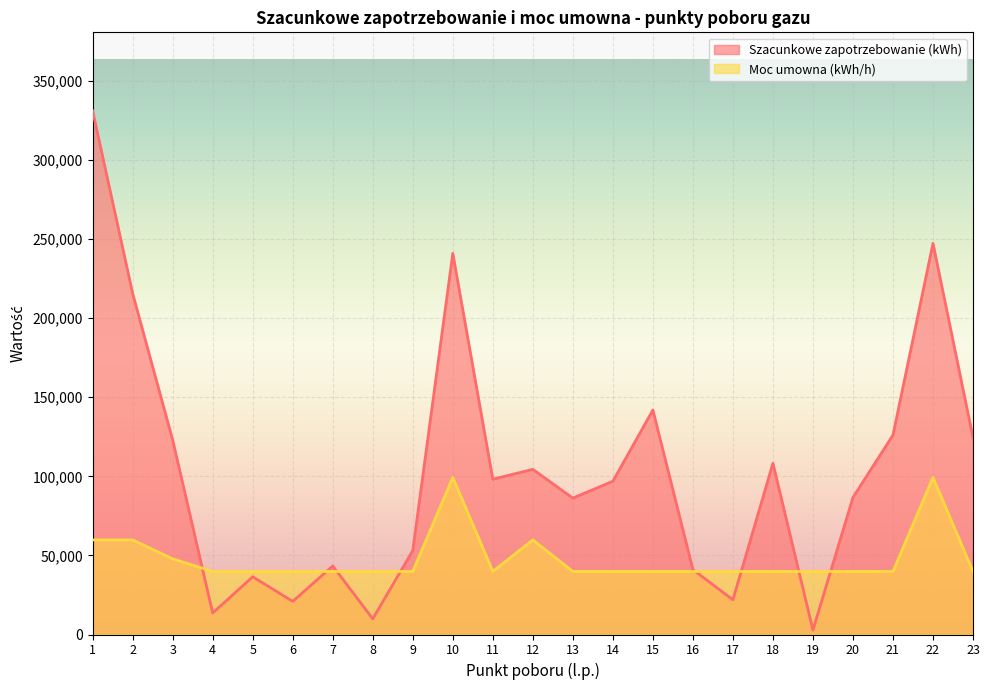

Reading left to right, extract all data points from this chart.

Szacunkowe zapotrzebowanie (kWh): 1=331116.0	2=215605.0	3=122943.0	4=13600.0	5=36508.0	6=20950.0	7=43332.0	8=9927.0	9=53117.0	10=241011.0	11=98205.0	12=104432.0	13=86253.0	14=96909.0	15=141962.0	16=41066.0	17=21944.0	18=108282.0	19=2831.0	20=86700.0	21=126085.0	22=247355.0	23=124526.0
Moc umowna (kWh/h): 1=59818.4	2=59818.4	3=47854.7	4=39878.9	5=39878.9	6=39878.9	7=39878.9	8=39878.9	9=39878.9	10=99334.8	11=39878.9	12=59818.4	13=39878.9	14=39878.9	15=39878.9	16=39878.9	17=39878.9	18=39878.9	19=39878.9	20=39878.9	21=39878.9	22=99334.8	23=39878.9